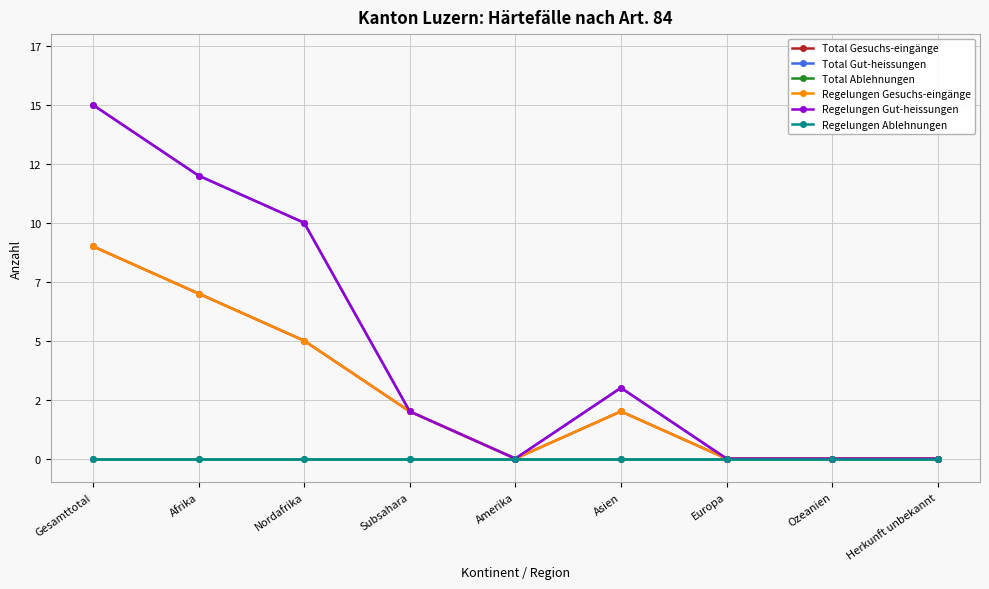

True or false: Total Gesuchs-eingänge and Regelungen Ablehnungen intersect in this chart.

False